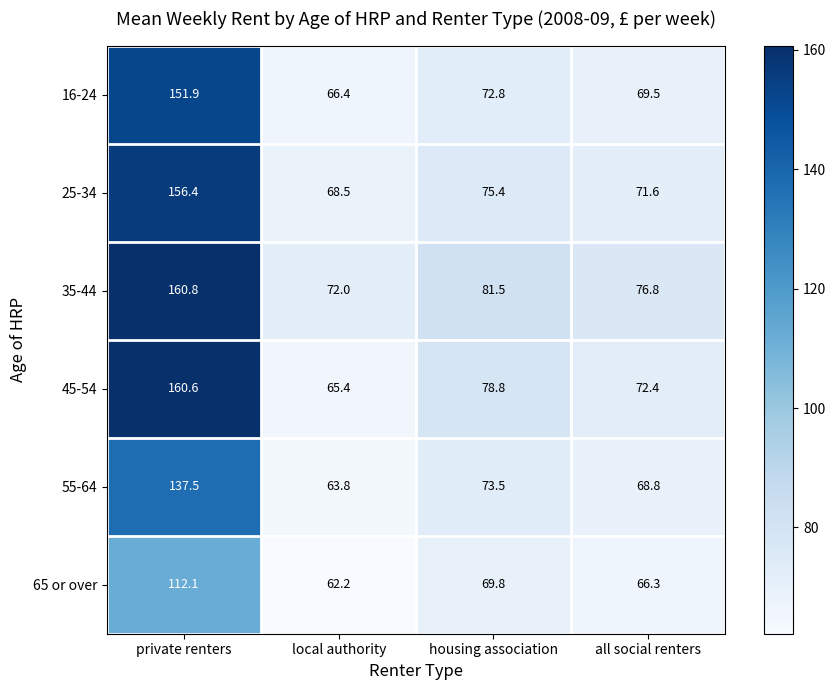

What is the spread (max minus min) of values at private renters?

48.7